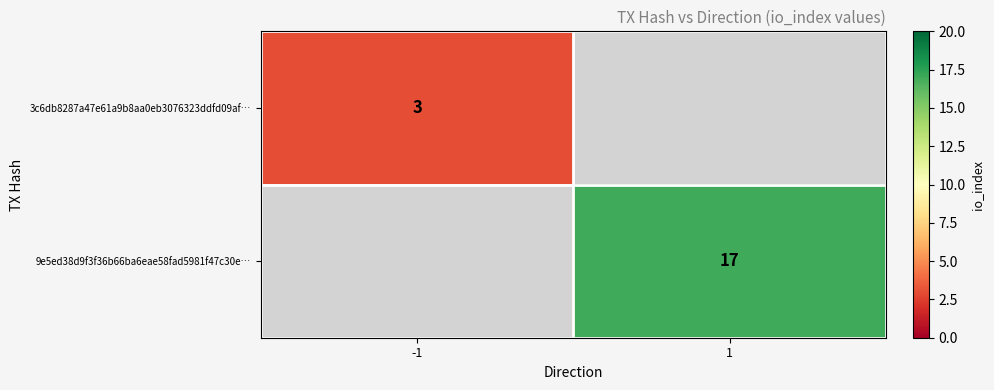

The 3c6db8287a47e61a9b8aa0eb3076323ddfd09af… series shows 3 at -1. True or false?

True